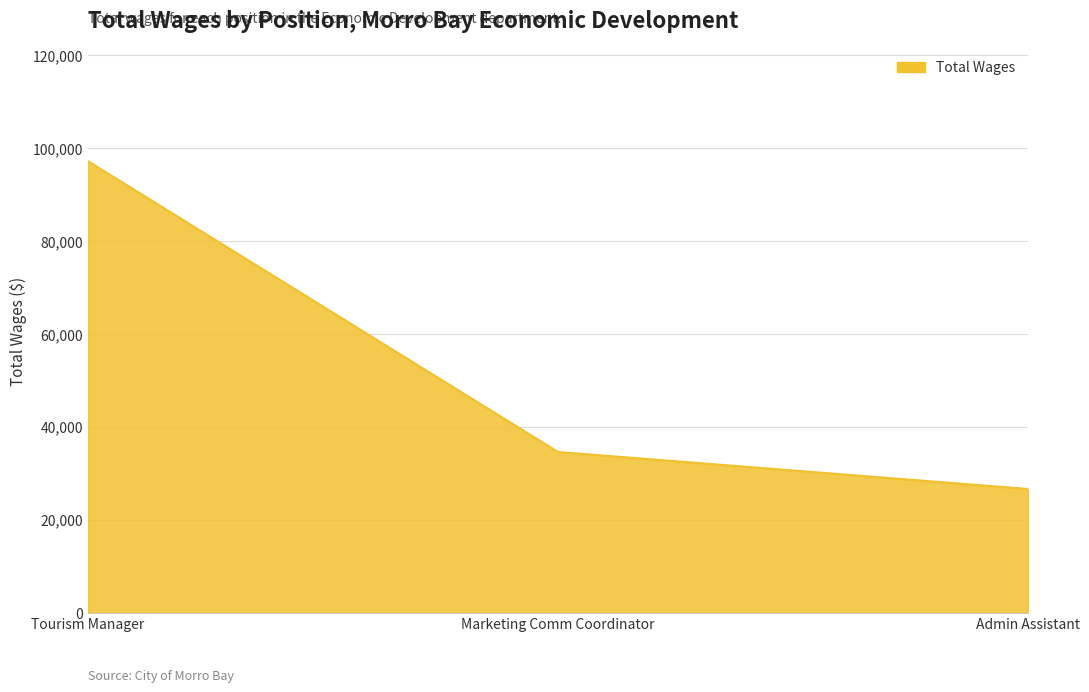

What is the sum of all values?

158351